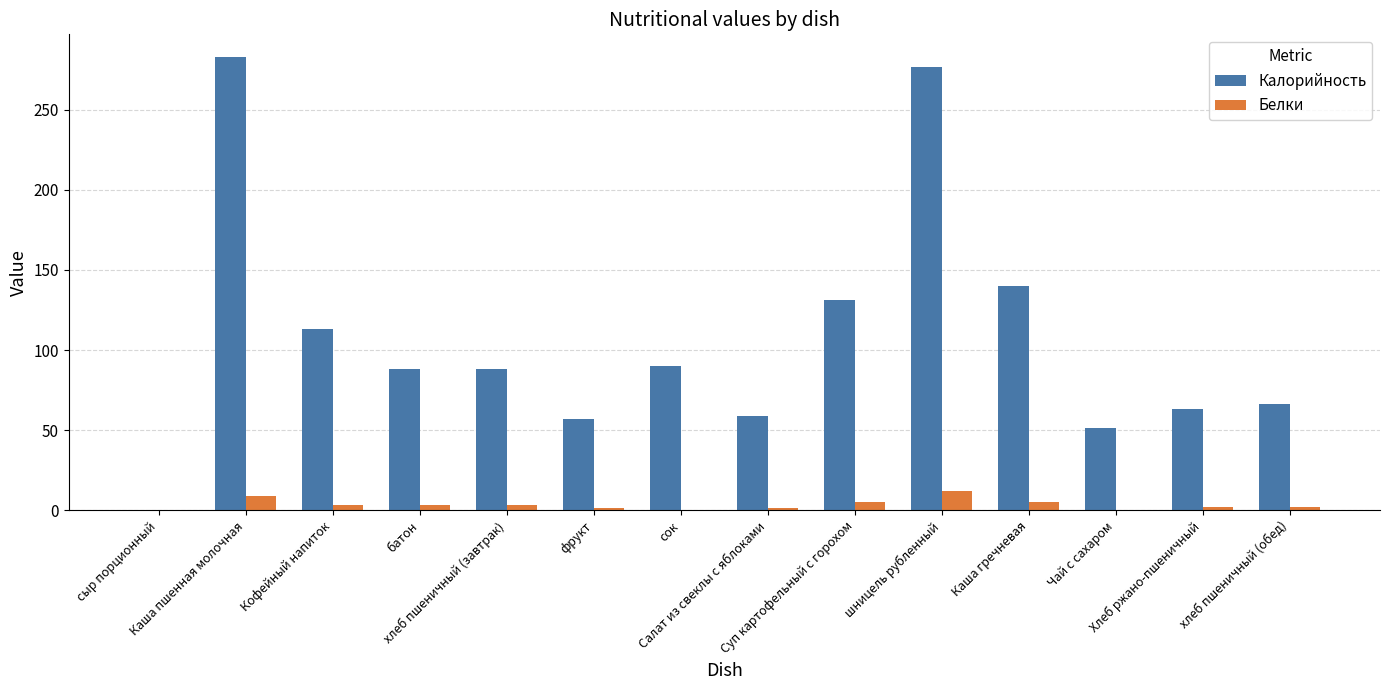

Which series has the largest total across all categories?

Калорийность